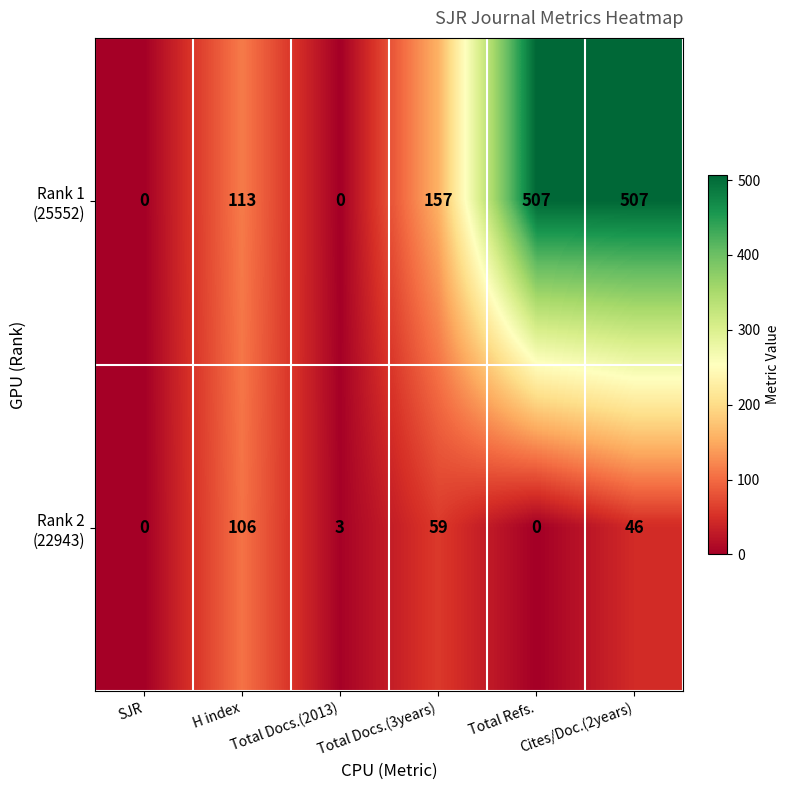

What is the greatest value displayed?

507